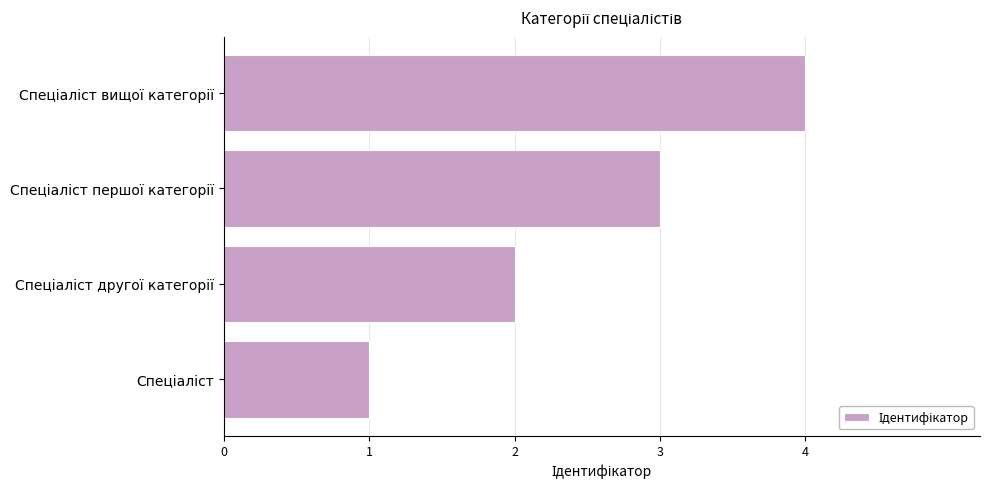

What is the maximum value shown in the chart?

4